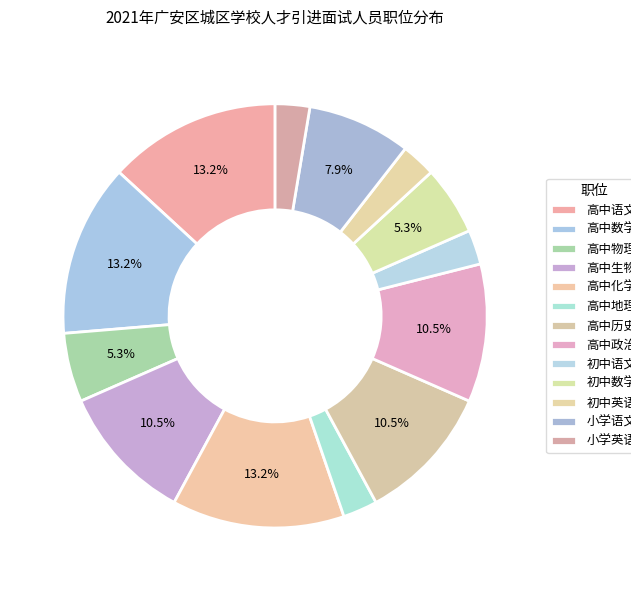

Is there any slice that represents more than half of the pie?

No